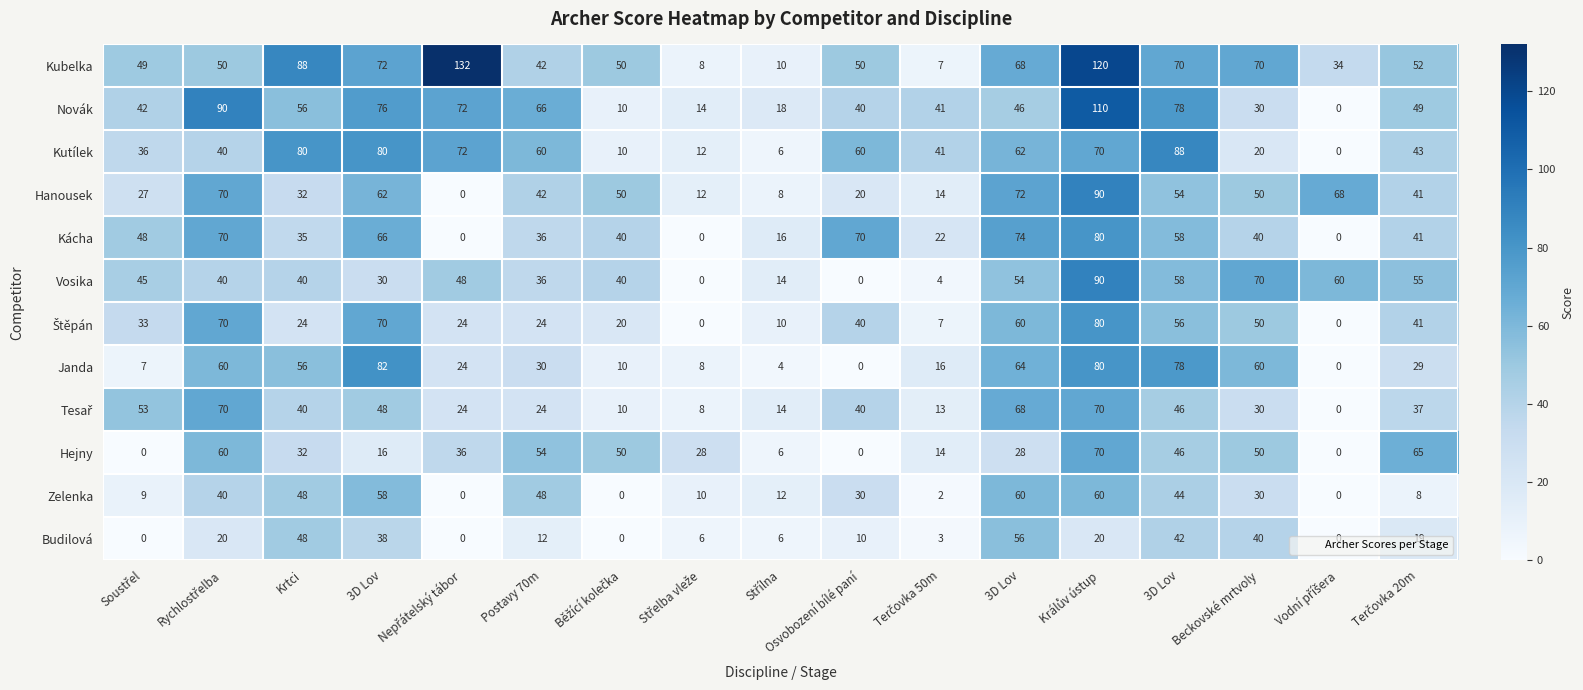

Count the number of categories in the chart.

17